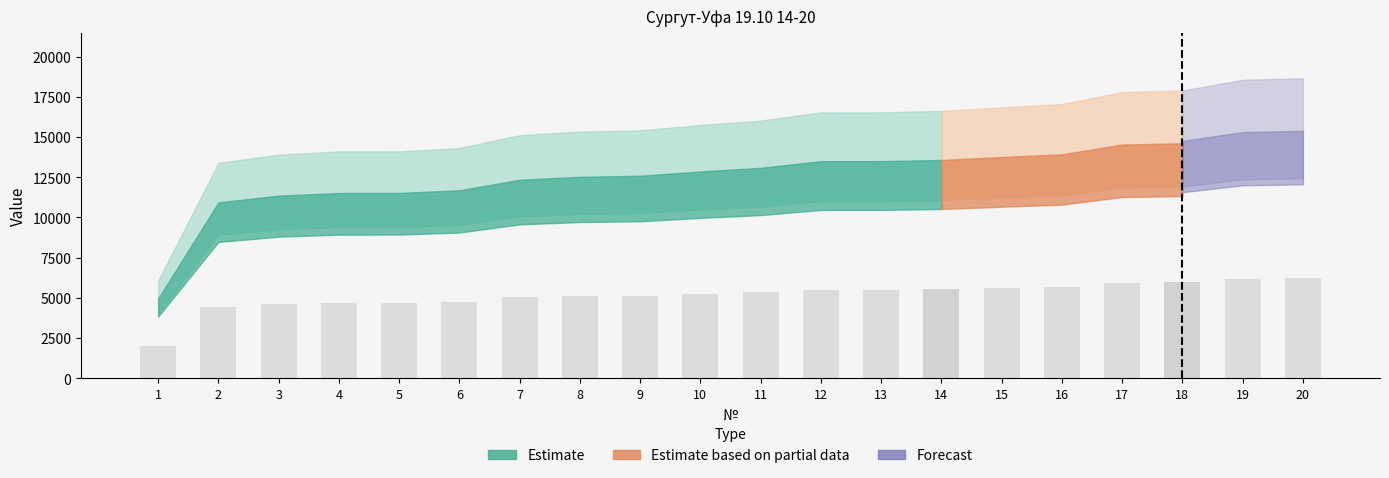

Rank the categories by value from lowest to highest.

1, 2, 3, 4, 5, 6, 7, 8, 9, 10, 11, 12, 13, 14, 15, 16, 17, 18, 19, 20